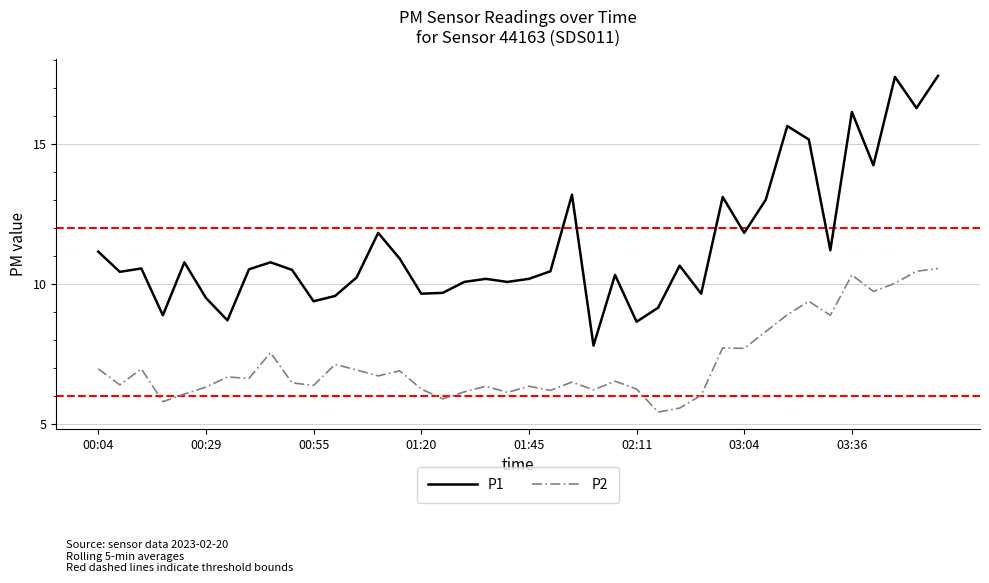

How many lines are shown in the chart?

2